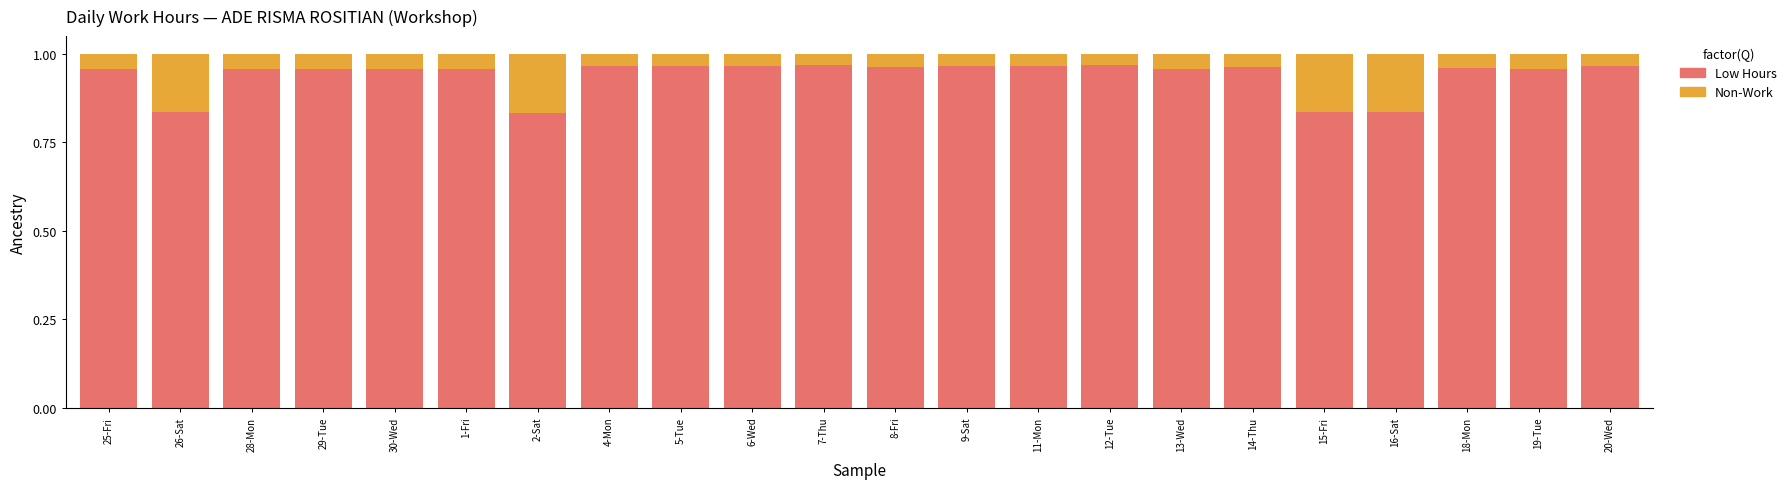

The Low Hours series shows 0.4 at 8-Fri. True or false?

False